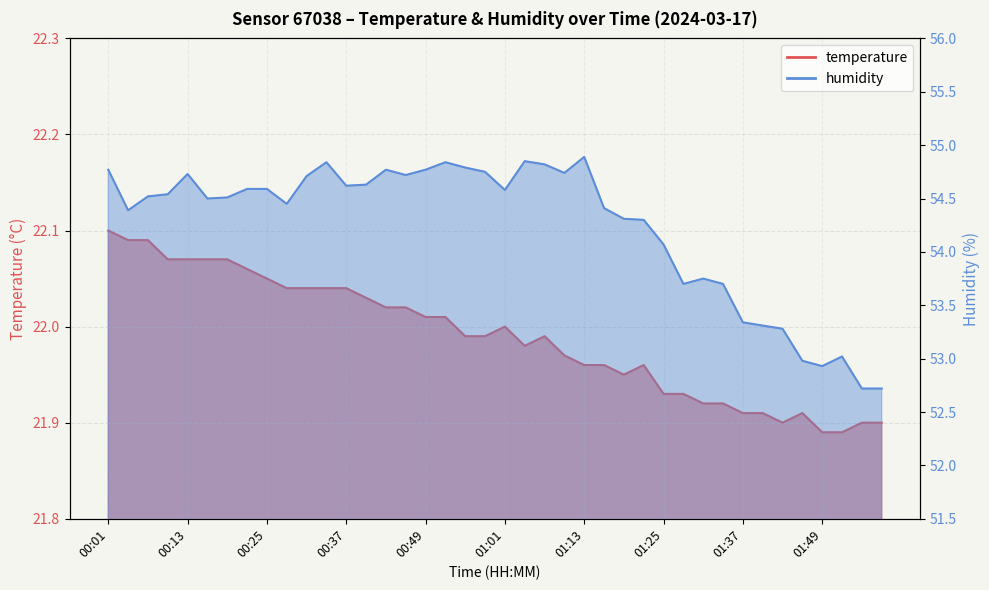

What is the sum of the humidity values at 00:22 and 01:16?

109.0